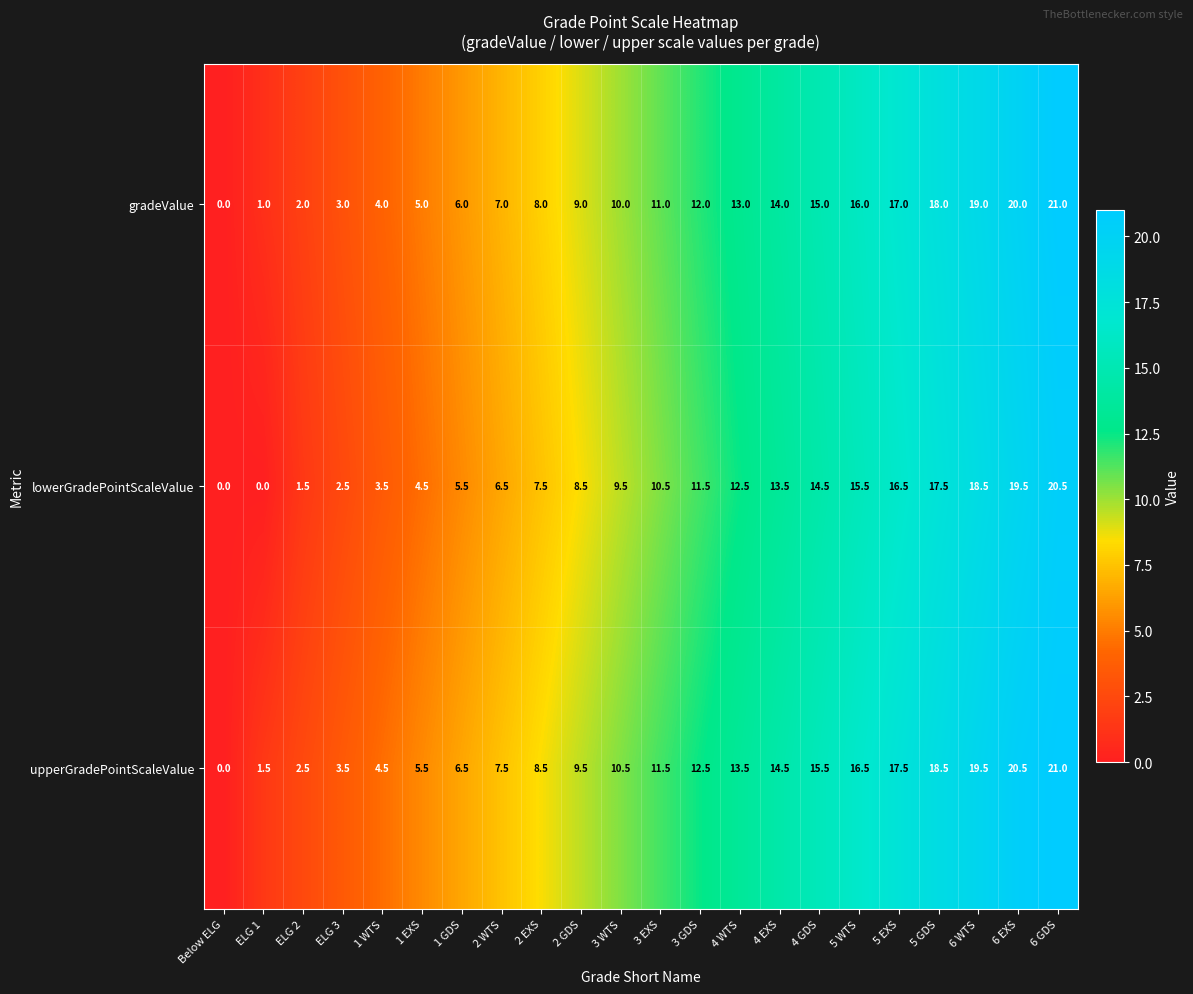

The lowerGradePointScaleValue series shows 18.5 at 3 EXS. True or false?

False